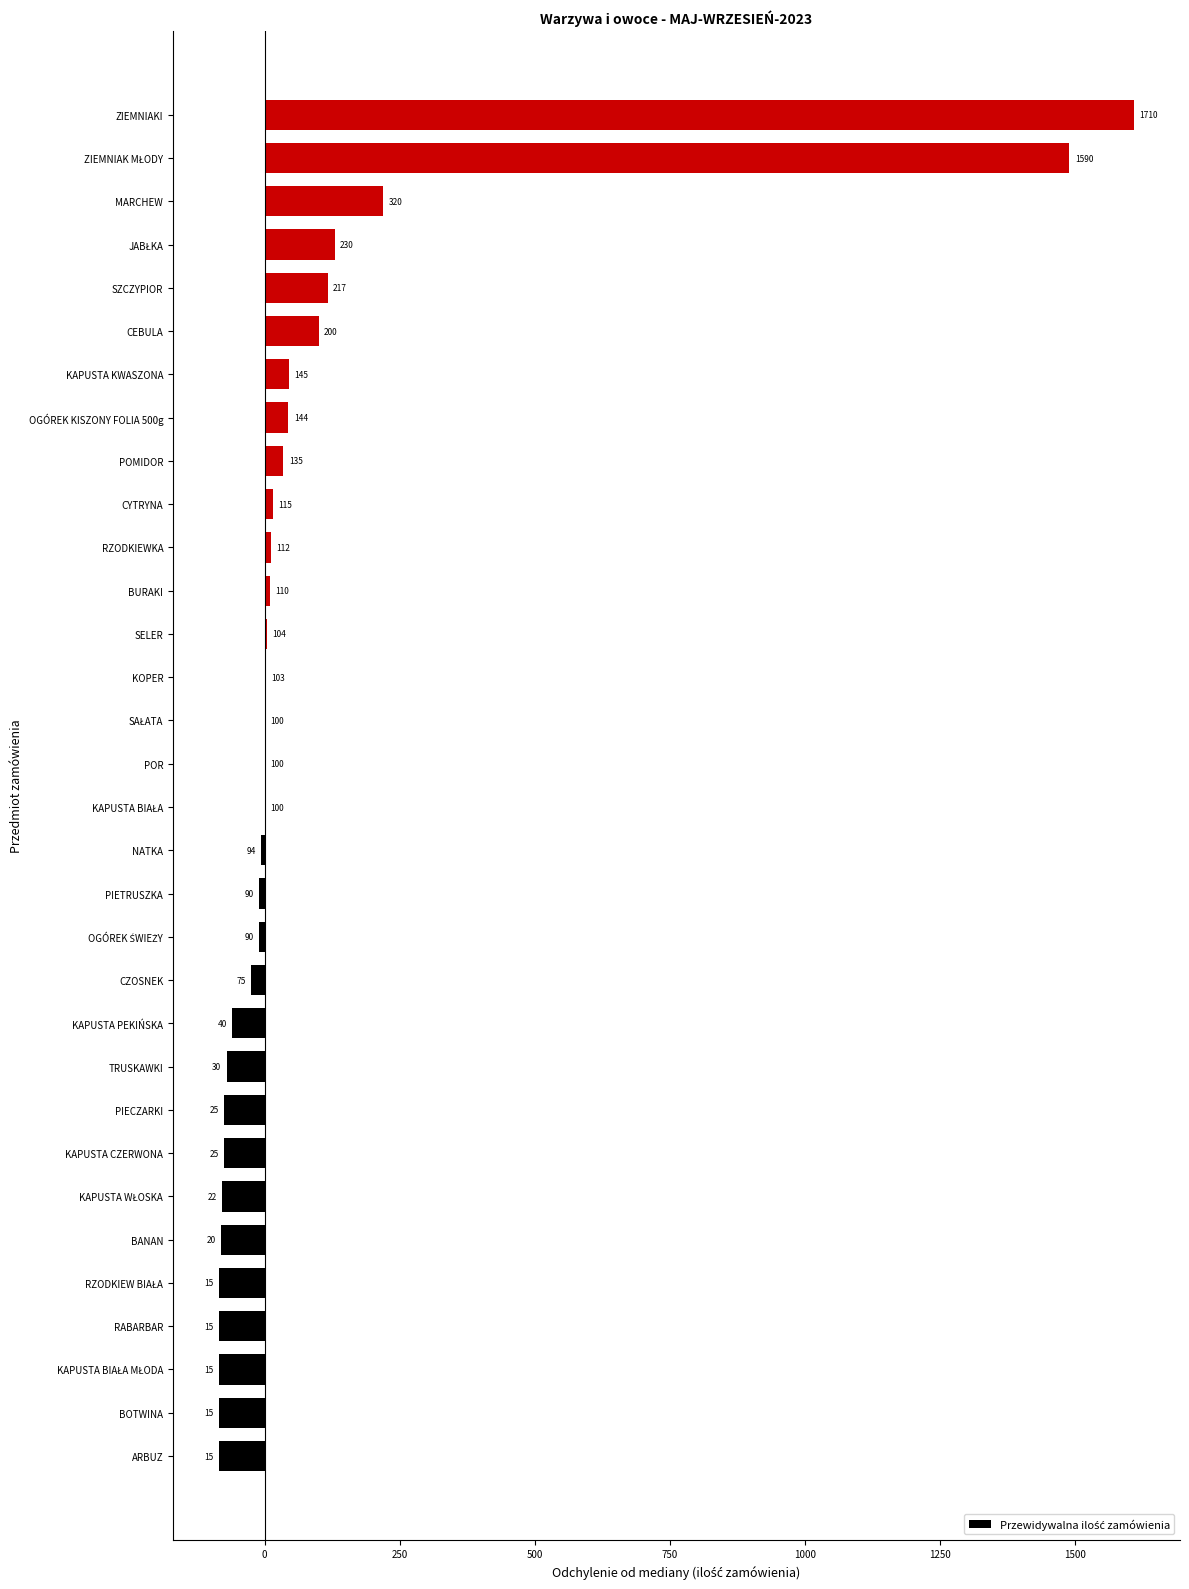

How many values are below 0?

15